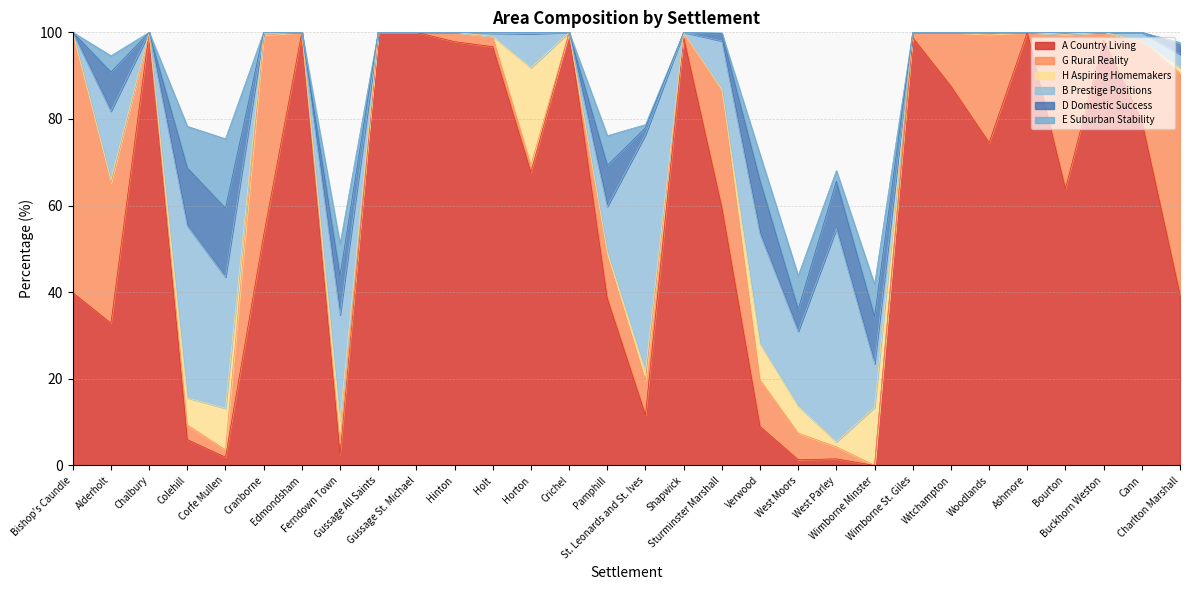

The B Prestige Positions series shows 0.0 at Hinton. True or false?

True